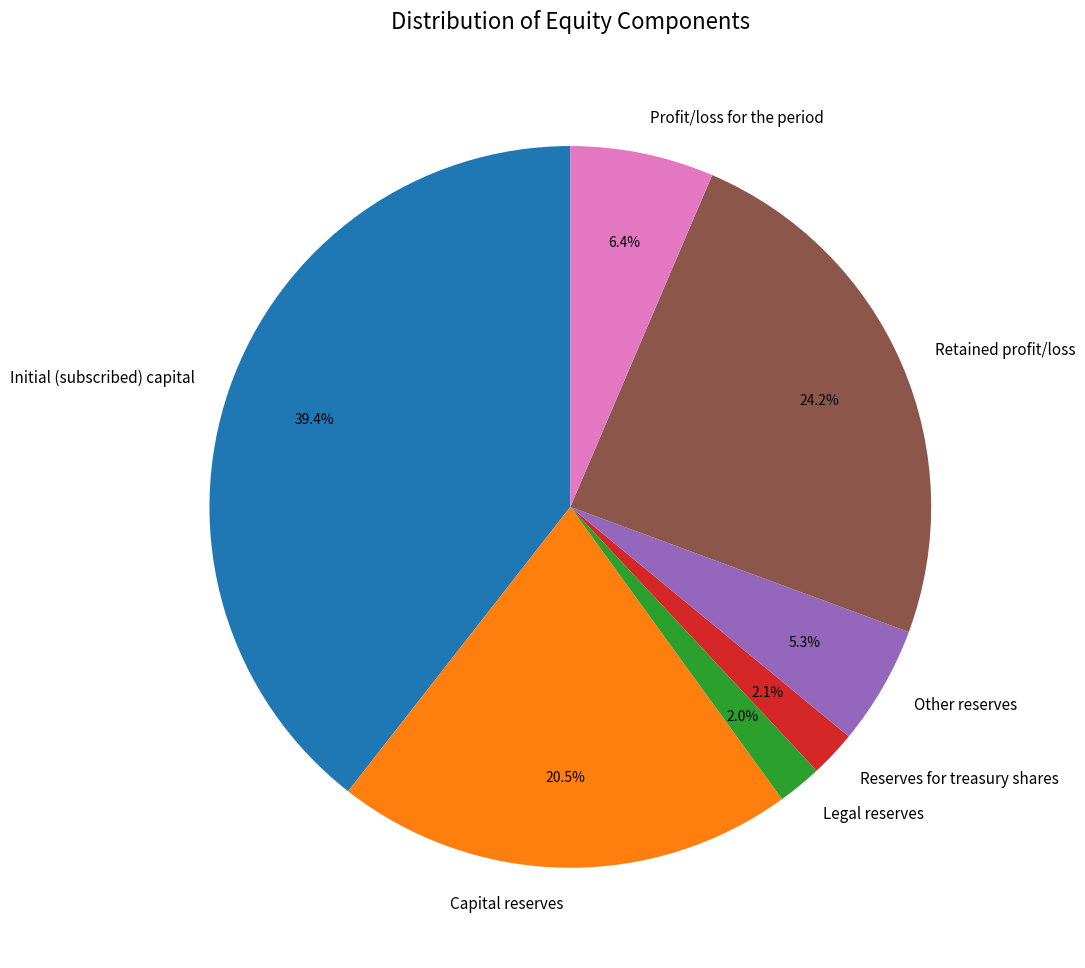

How much of the chart is everything except Retained profit/loss?

75.8%